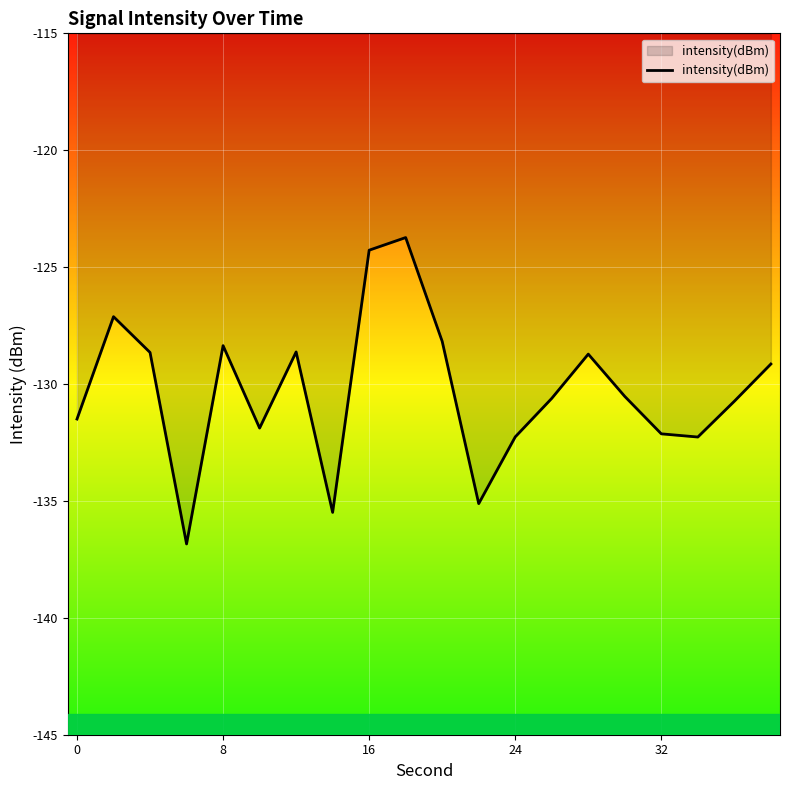

What is the smallest value displayed?

-136.8